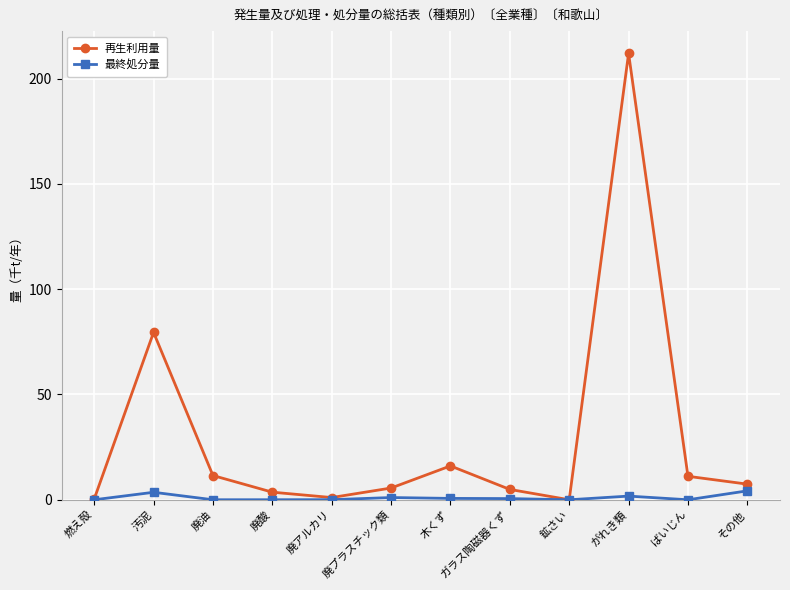

In 再生利用量, how many points are higher than both neighbors (excluding endpoints)?

3